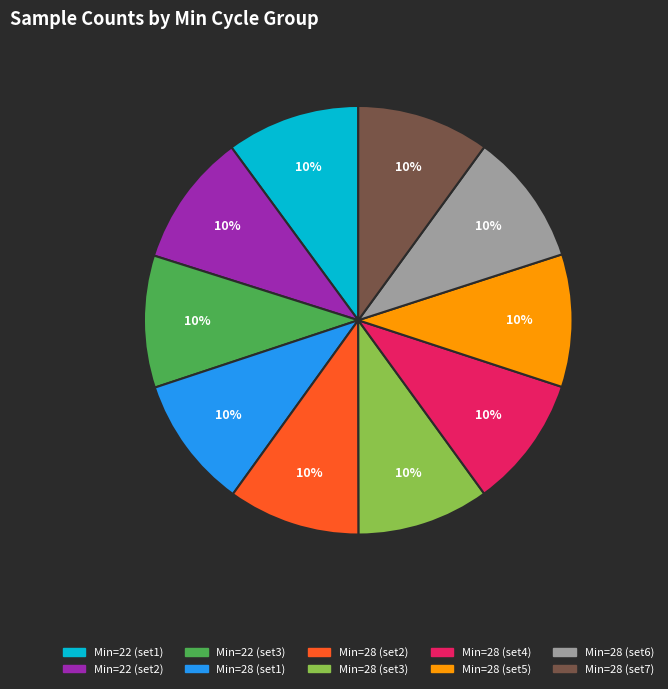

To the nearest percent, what is the average slice percentage?

10%